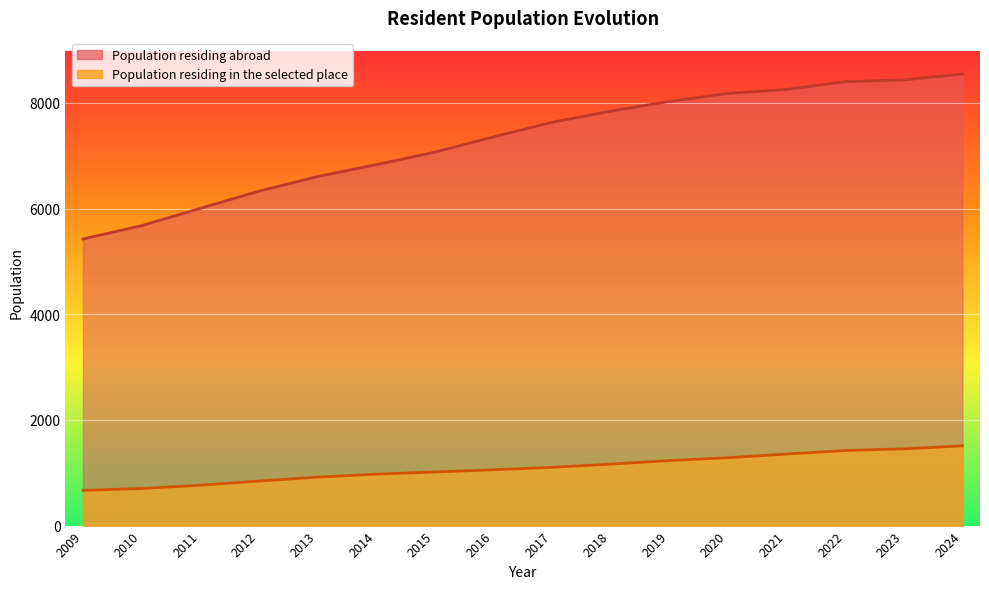

What is the difference between the second highest and second lowest values?

751